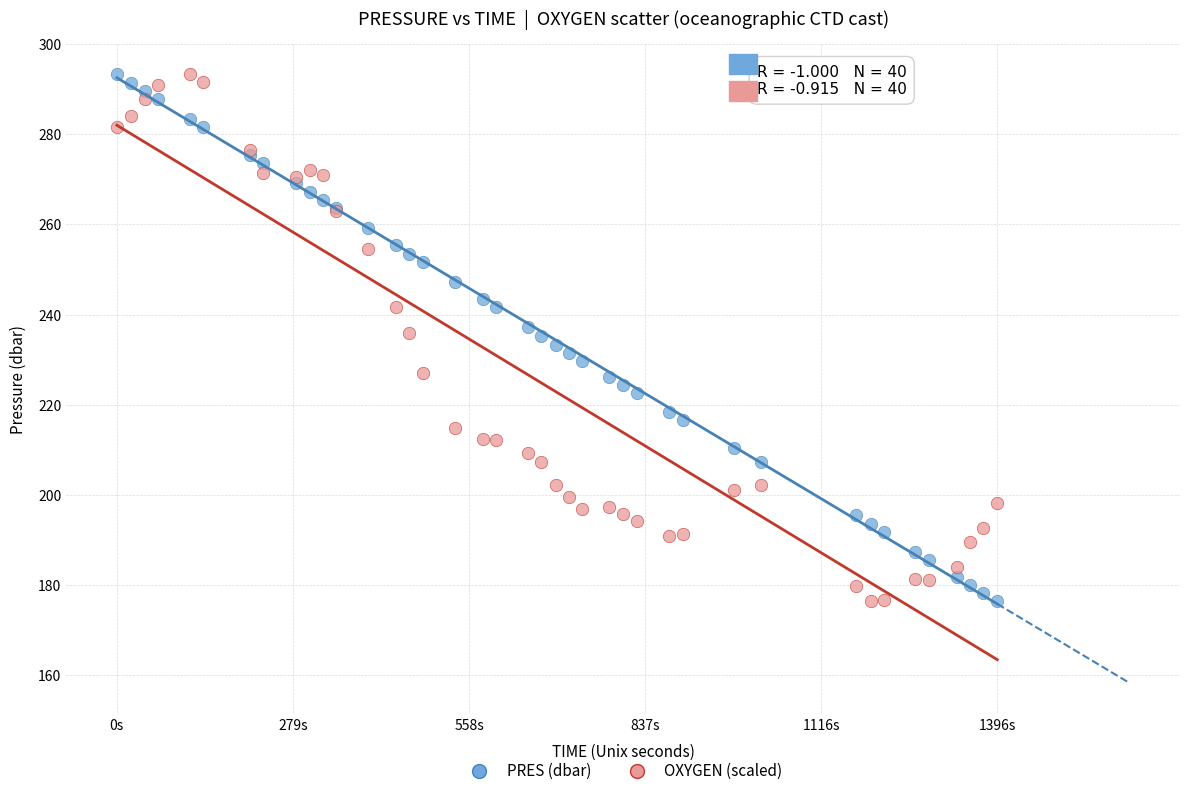

What is the X range (max minus min) for the scatter plot?

1396.0